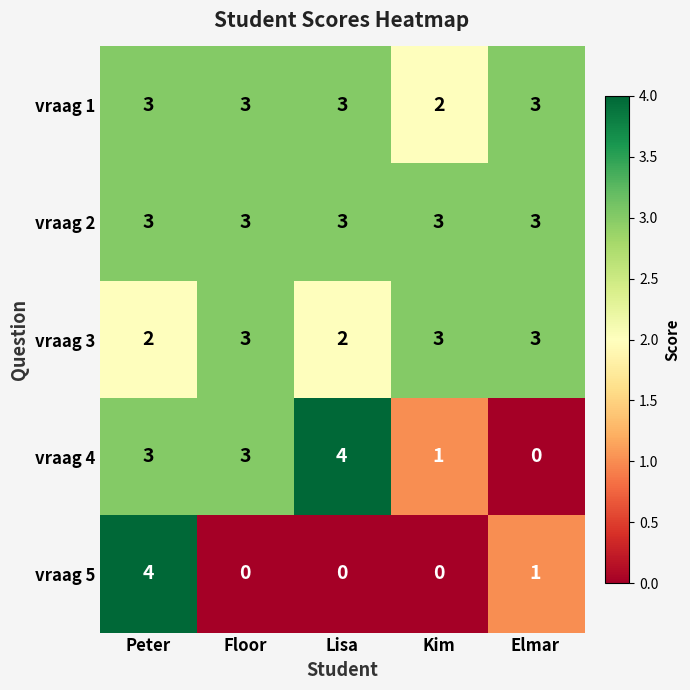

Which category has the highest value in the vraag 4 series?

Lisa